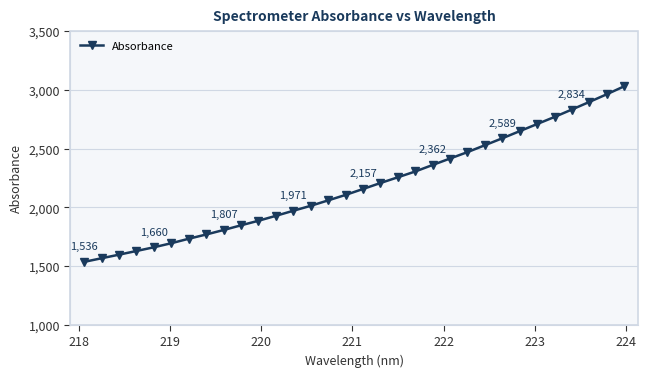

What is the value of the 17th point from the left?

2156.8